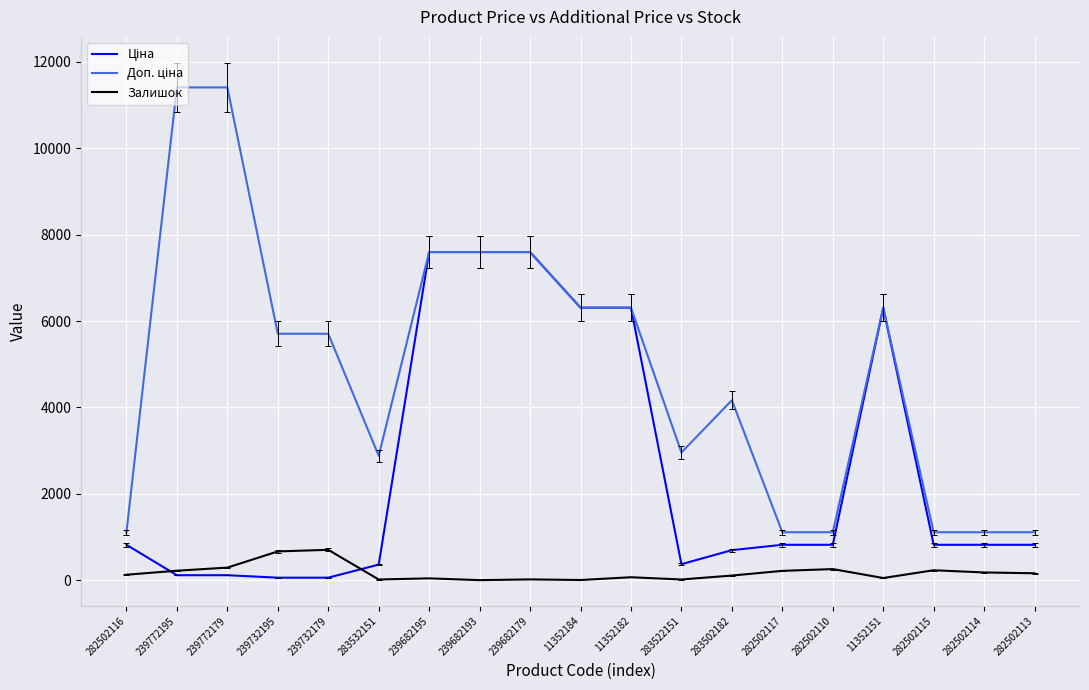

What position from the right is 239682193?

12